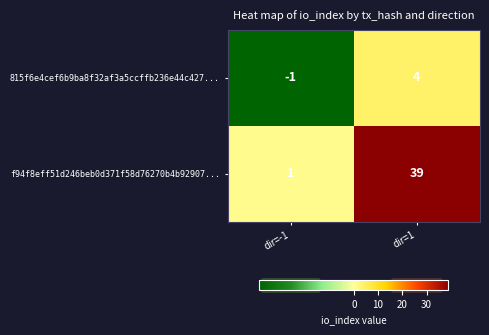

Which series has the largest range (max minus min)?

f94f8eff51d246beb0d371f58d76270b4b92907...